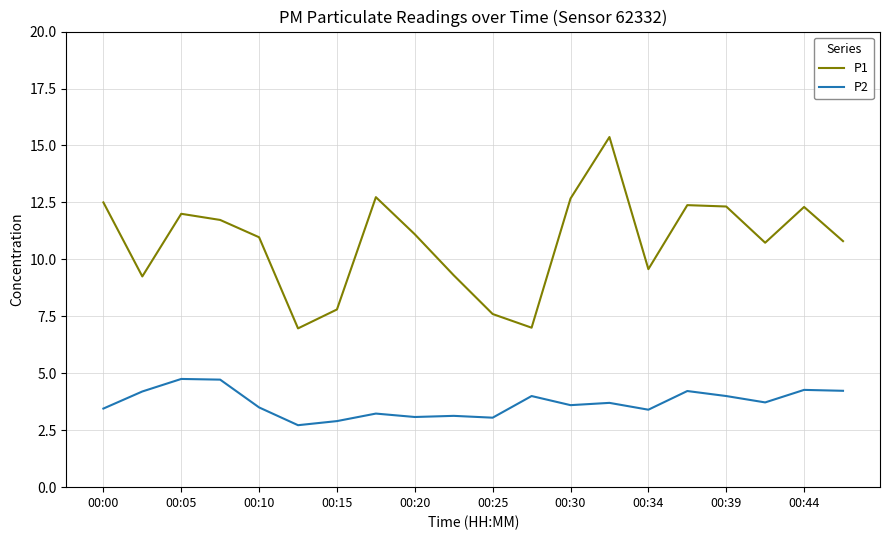

What is the difference between the second highest and minimum values in the P2 series?

2.0